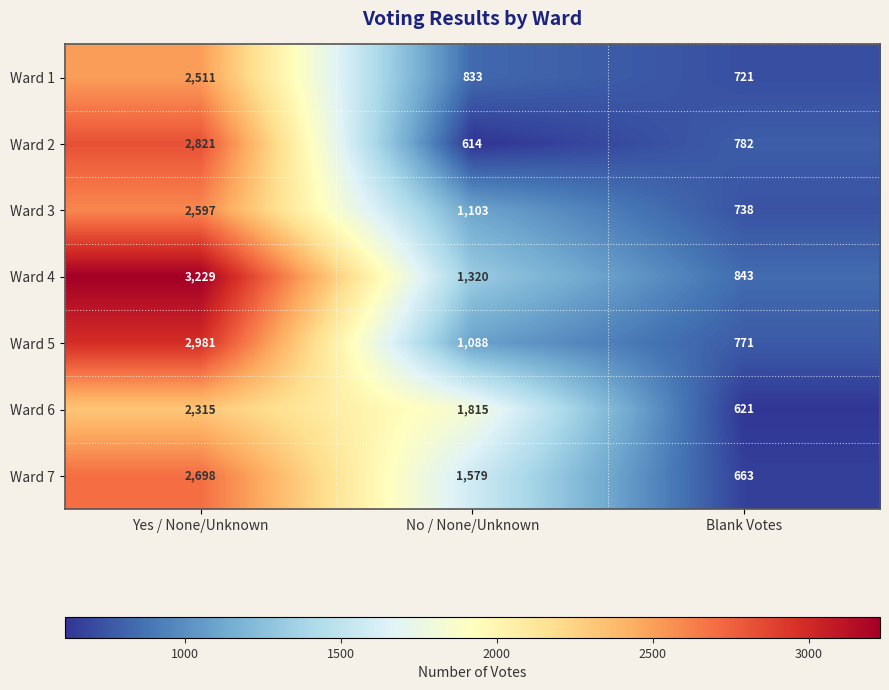

Count the Ward 3 values in the range 738 to 2597.

3